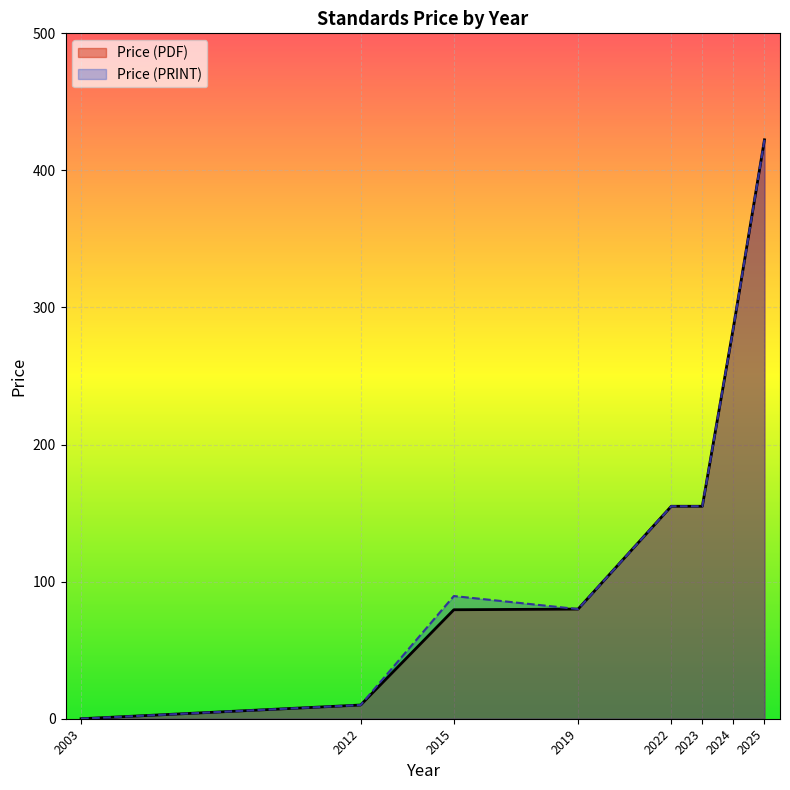

Is it true that Price (PRINT) equals 698 at 2025?

False